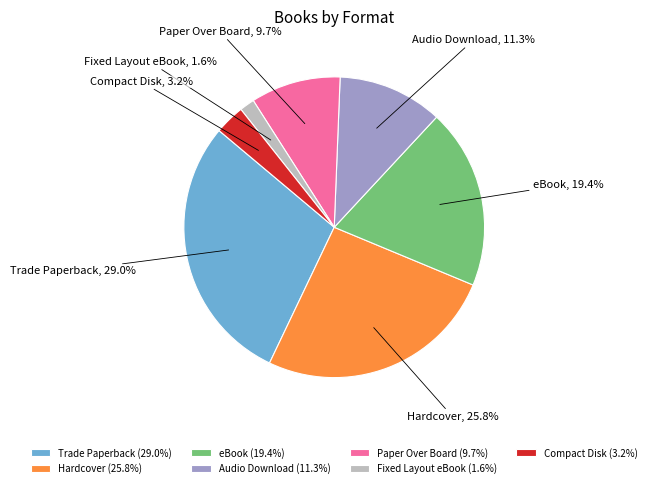

How many slices are in this pie chart?

7